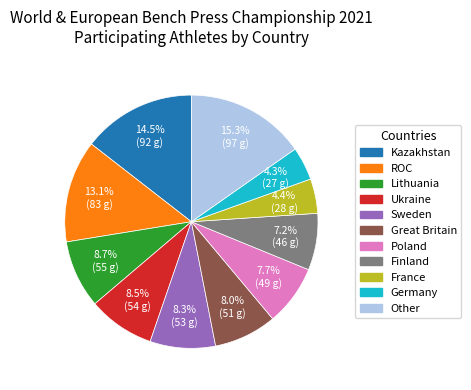

Which has a higher value, ROC or Lithuania?

ROC